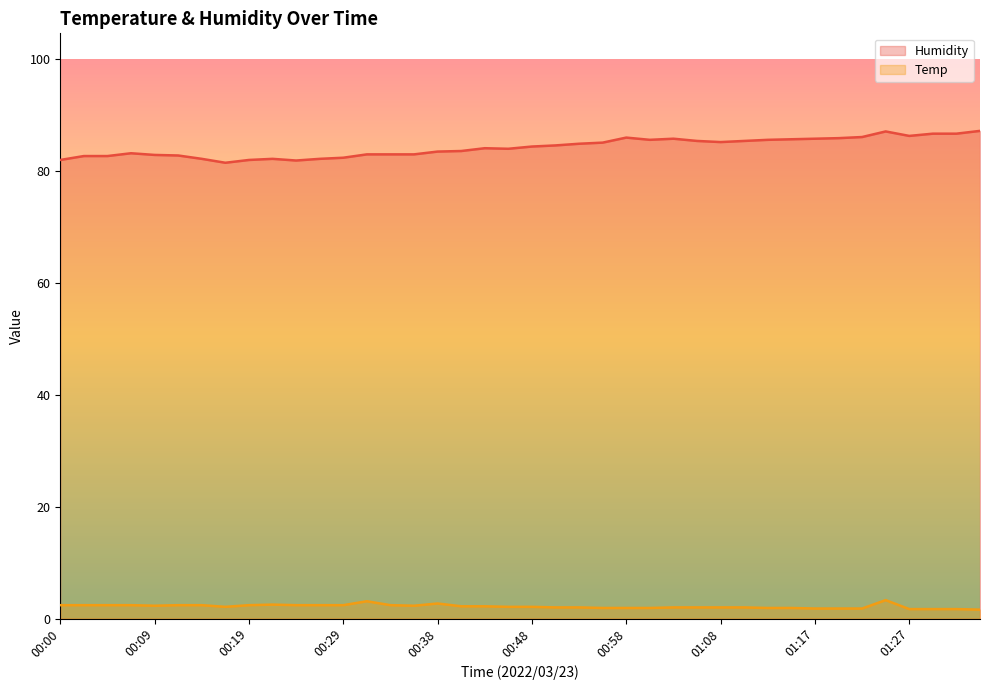

What is the average value of the Temp series?

2.2